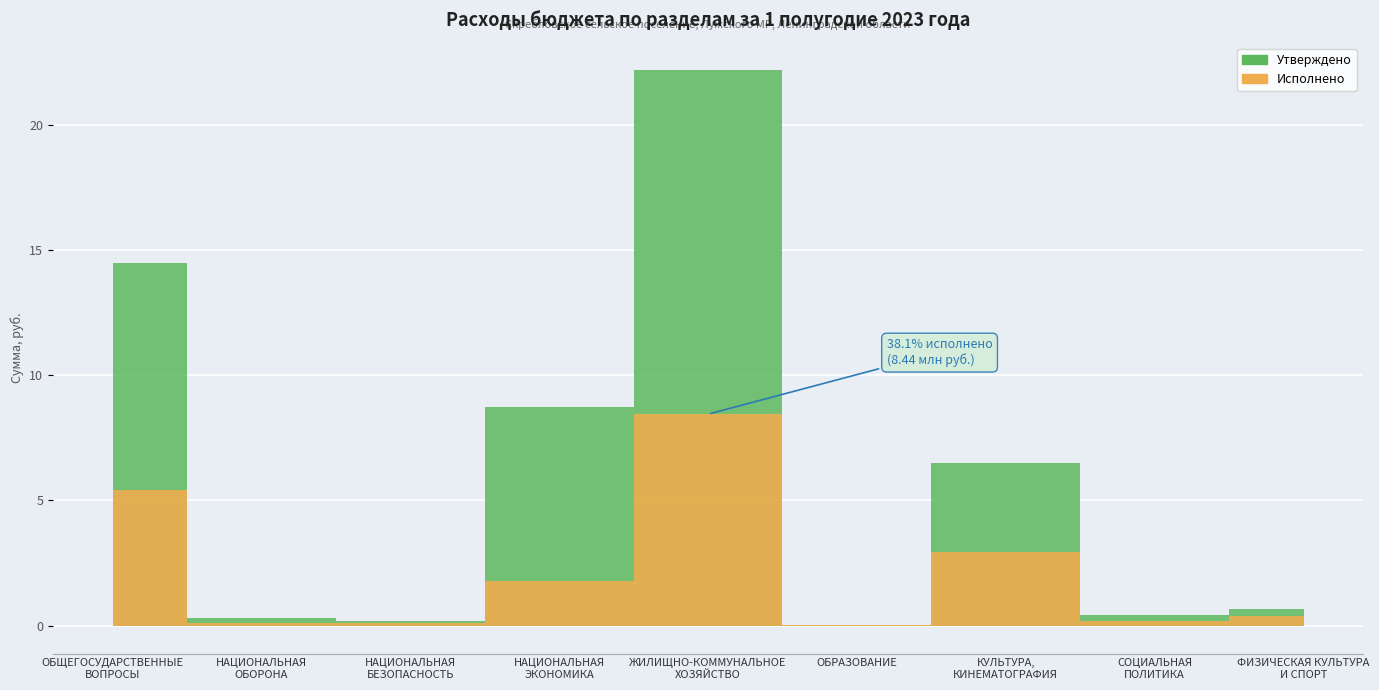

Which series changed the most between ОБРАЗОВАНИЕ and СОЦИАЛЬНАЯ
ПОЛИТИКА?

Утверждено